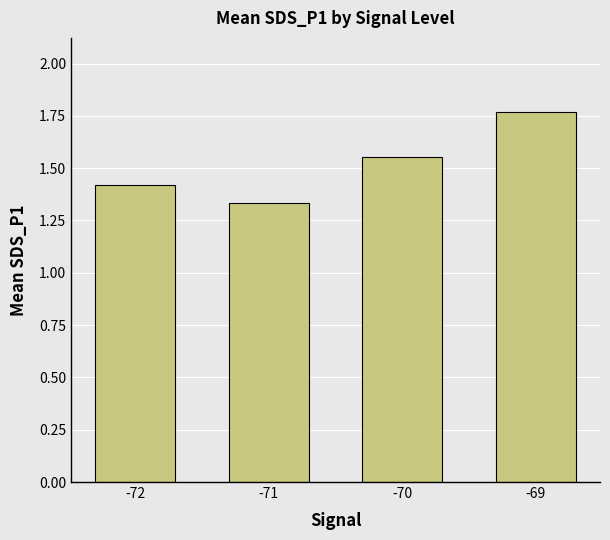

What is the sum of all values?

6.1